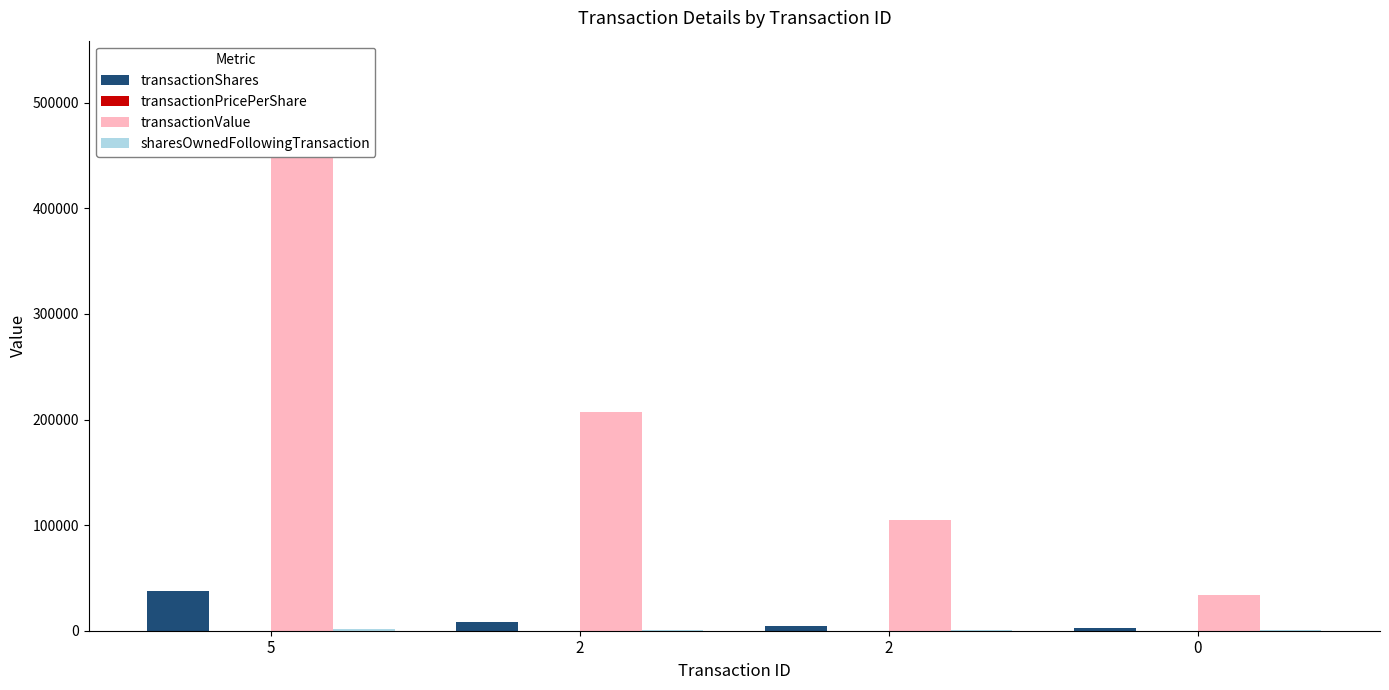

What is the highest value of the transactionValue series?

532273.0